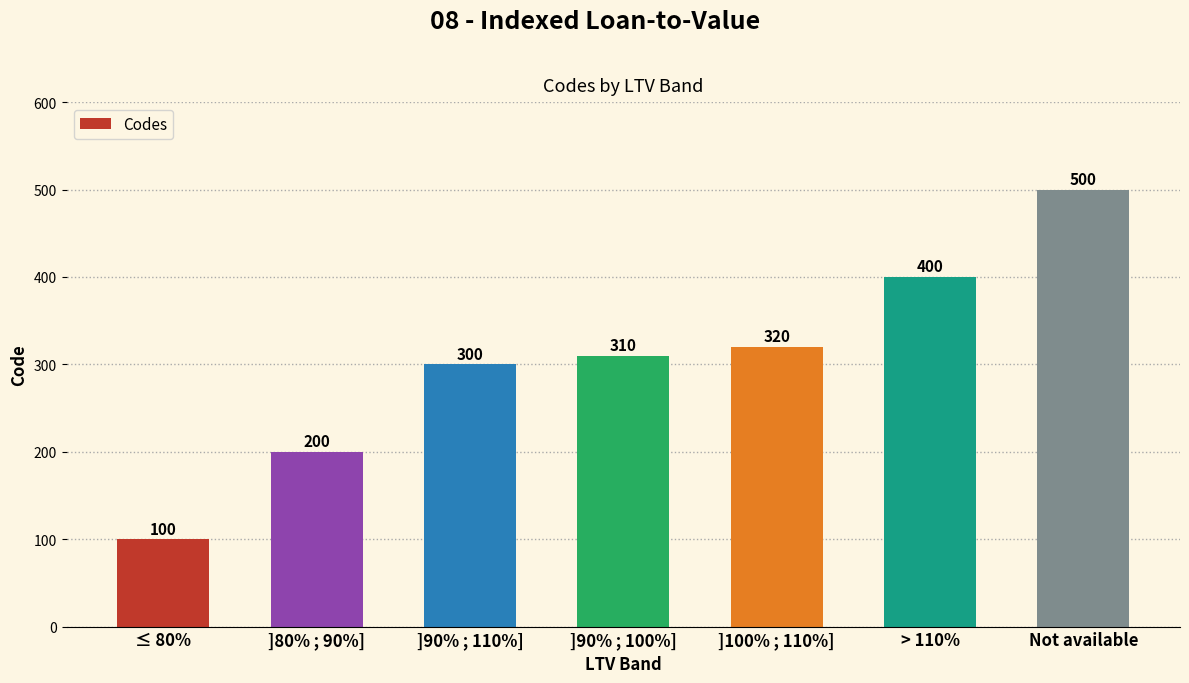

Rank the categories by value from lowest to highest.

≤ 80%, ]80% ; 90%], ]90% ; 110%], ]90% ; 100%], ]100% ; 110%], > 110%, Not available